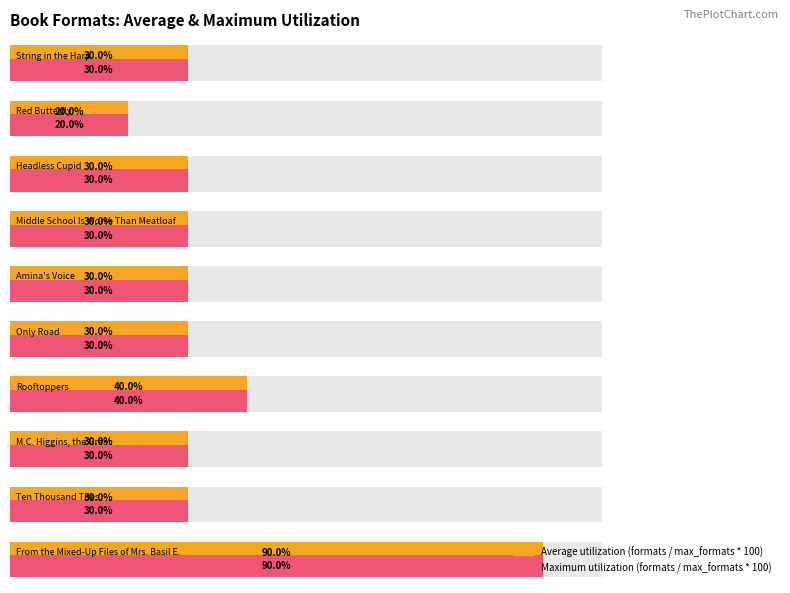

Reading left to right, extract all data points from this chart.

Average utilization: 90	30	30	40	30	30	30	30	20	30
Maximum utilization: 90	30	30	40	30	30	30	30	20	30